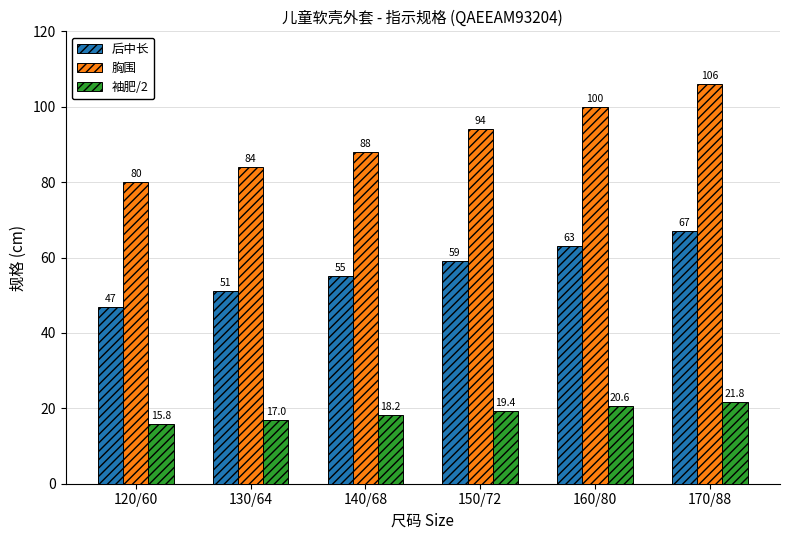

Are the bars horizontal?

No